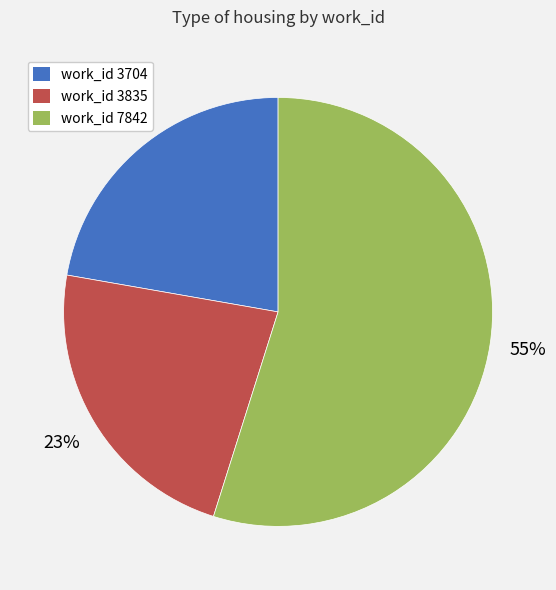

To the nearest percent, what is the average slice percentage?

33%